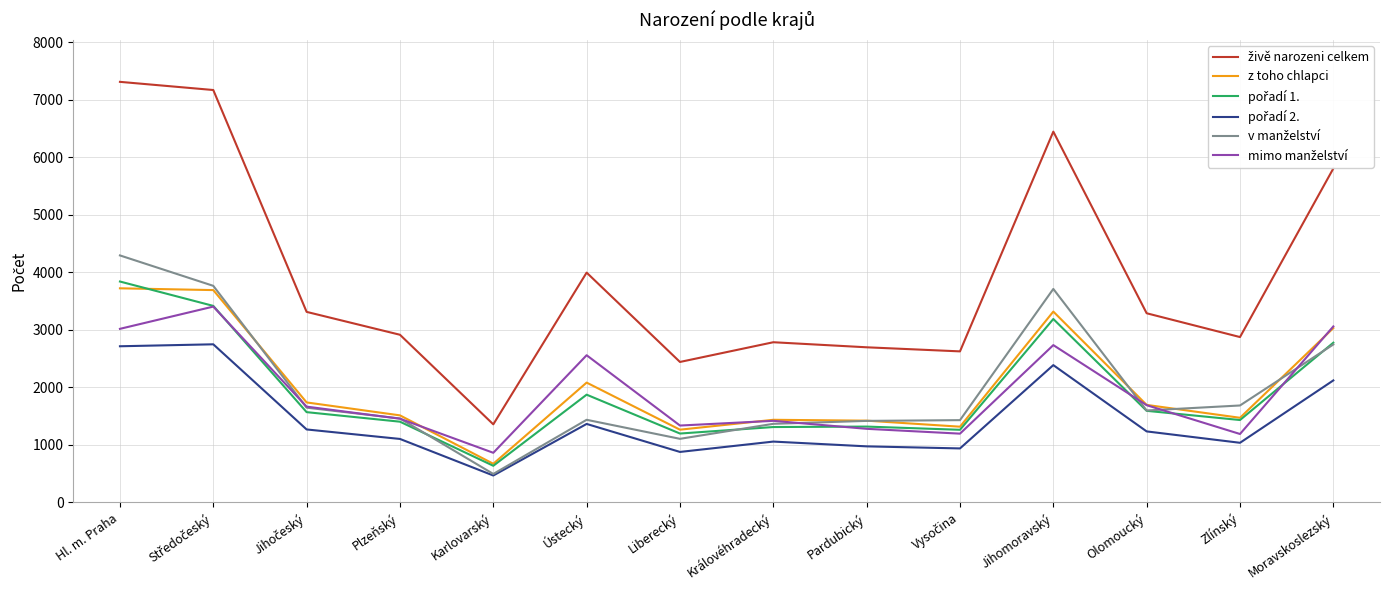

The z toho chlapci series shows 3724 at Hl. m. Praha. True or false?

True